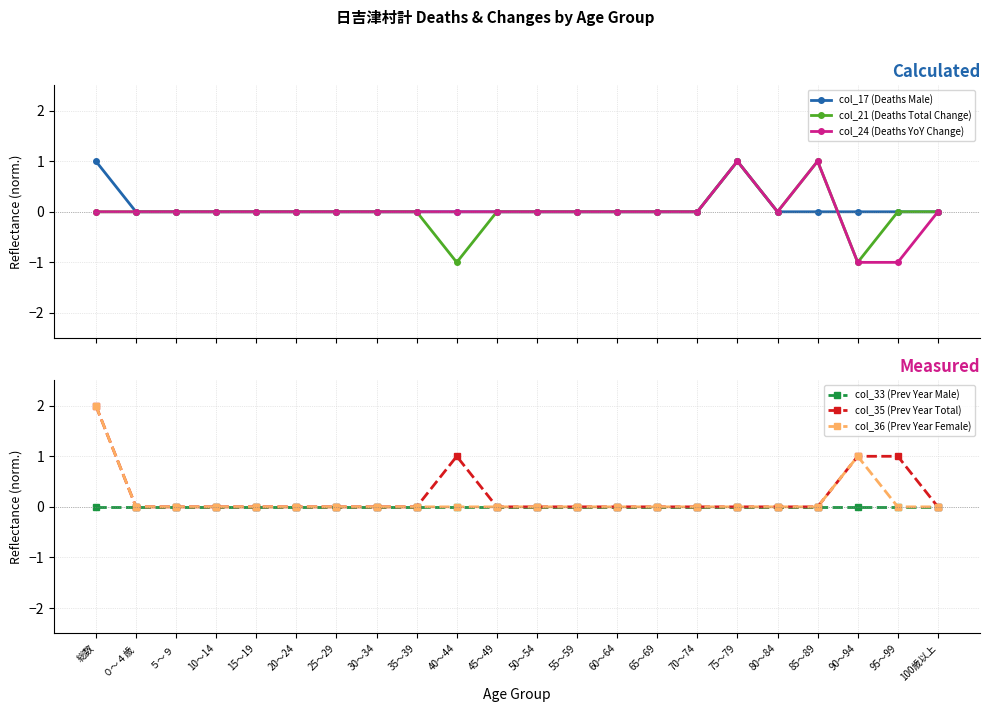

True or false: col_24 (Deaths YoY Change) and col_33 (Prev Year Male) cross at least once.

True